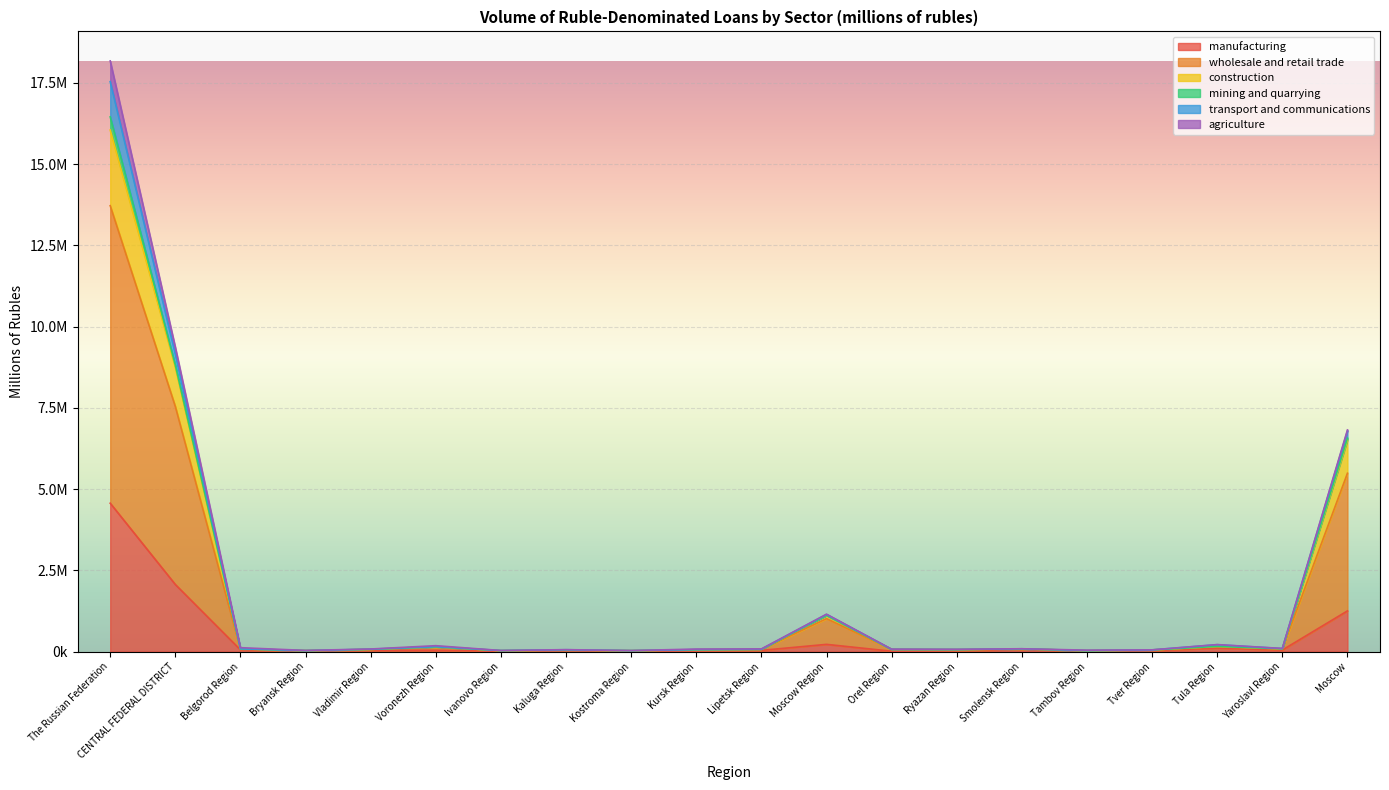

What are all the series names shown in the legend?

manufacturing, wholesale and retail trade, construction, mining and quarrying, transport and communications, agriculture